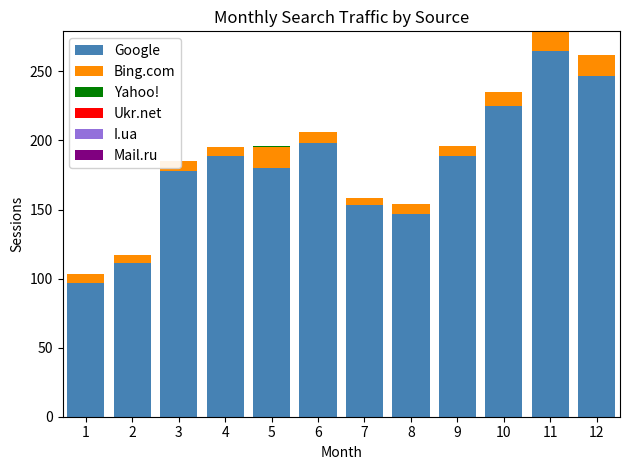

What are all the series names shown in the legend?

Google, Bing.com, Yahoo!, Ukr.net, I.ua, Mail.ru